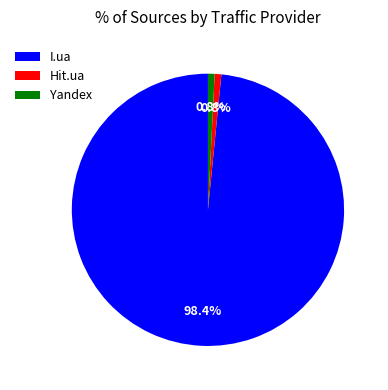

Is the sum of Hit.ua and Yandex greater than half?

No